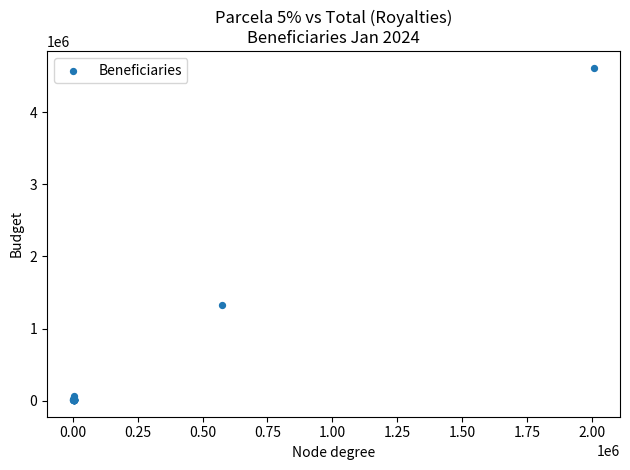

What Y value in the scatter plot is closest to 2313064?

1320011.3